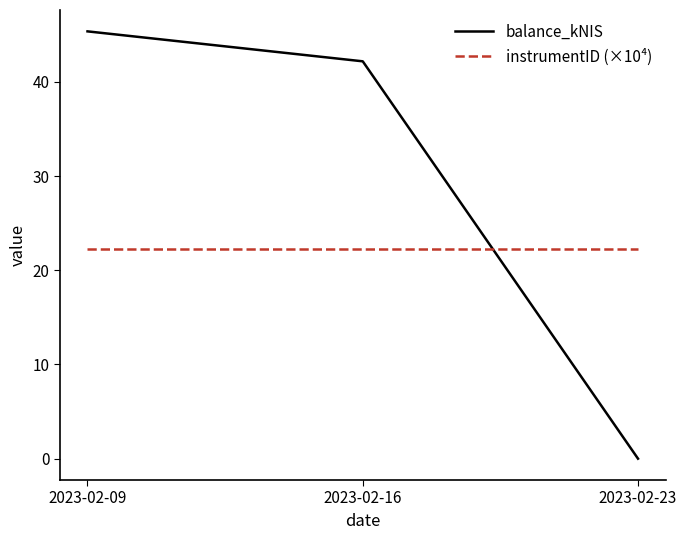

Between 2023-02-09 and 2023-02-16, which series saw the biggest shift?

balance_kNIS